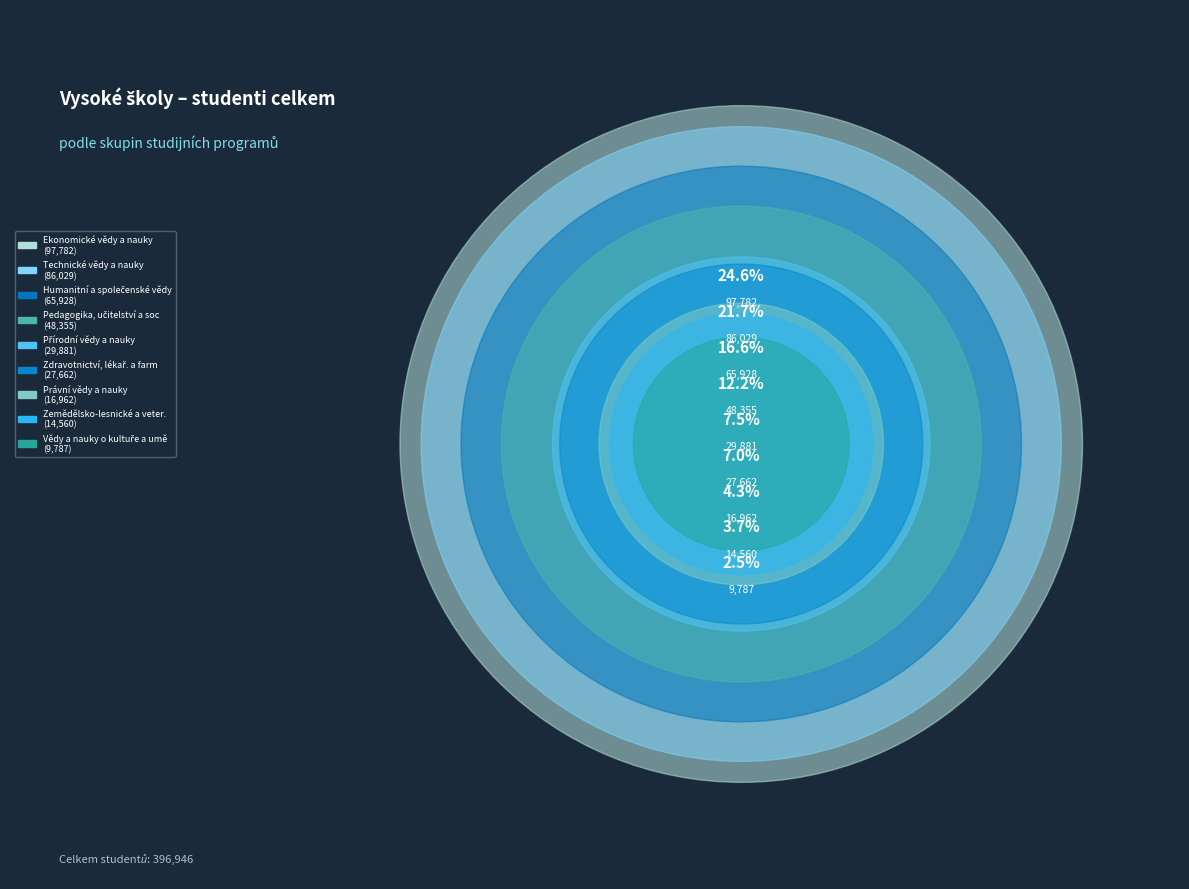

To the nearest percent, what is the combined percentage of Pedagogika, učitelství a soc. péče and Právní vědy a nauky?

16%